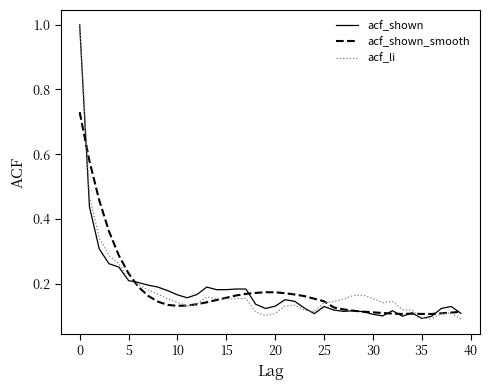

How many distinct data groups are displayed?

3